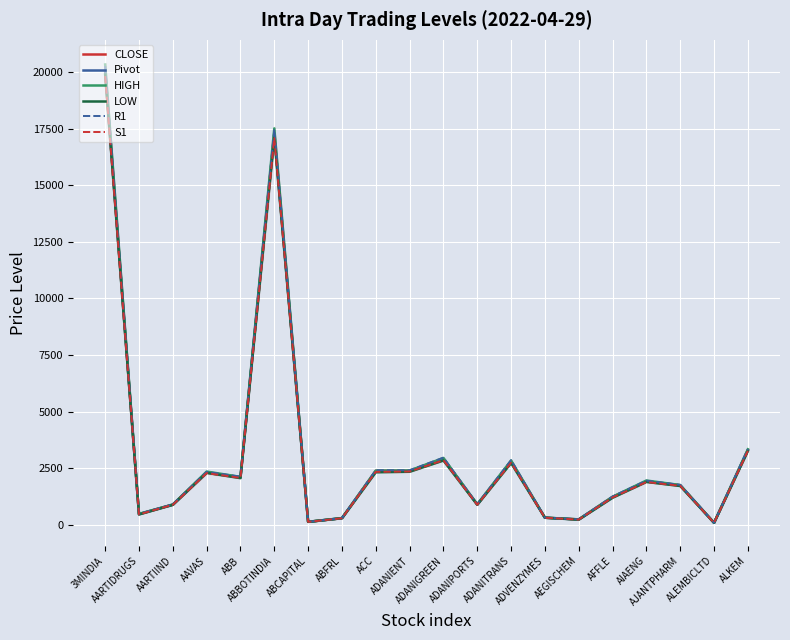

Reading left to right, list all the values displayed in this chart.

CLOSE: 20017.0	463.7	885.4	2296.3	2097.8	17257.9	122.5	283.1	2376.8	2378.6	2912.2	887.1	2796.7	304.5	229.1	1225.2	1909.7	1739.2	78.9	3299.8
Pivot: 20087.0	462.0	881.8	2310.4	2087.0	17301.6	122.4	283.5	2359.3	2368.2	2896.8	888.0	2784.0	305.0	226.0	1213.5	1915.3	1731.4	79.2	3294.5
HIGH: 20344.0	474.2	888.0	2345.0	2110.0	17518.9	124.2	286.4	2387.2	2389.9	2945.8	900.2	2834.8	307.5	230.9	1230.0	1949.0	1749.0	80.6	3330.0
LOW: 19900.0	448.0	872.0	2290.0	2053.2	17128.1	120.5	281.2	2314.1	2336.3	2832.2	876.8	2720.6	303.0	218.1	1185.4	1887.2	1706.0	78.2	3253.6
R1: 20274.0	475.9	891.6	2330.9	2120.8	17475.2	124.2	285.9	2404.6	2400.2	2961.3	899.3	2847.4	307.0	233.9	1241.6	1943.4	1756.8	80.3	3335.4
S1: 19830.0	449.7	875.6	2275.9	2064.0	17084.4	120.6	280.7	2331.5	2346.6	2847.7	875.9	2733.2	302.5	221.1	1197.0	1881.6	1713.8	77.9	3258.9